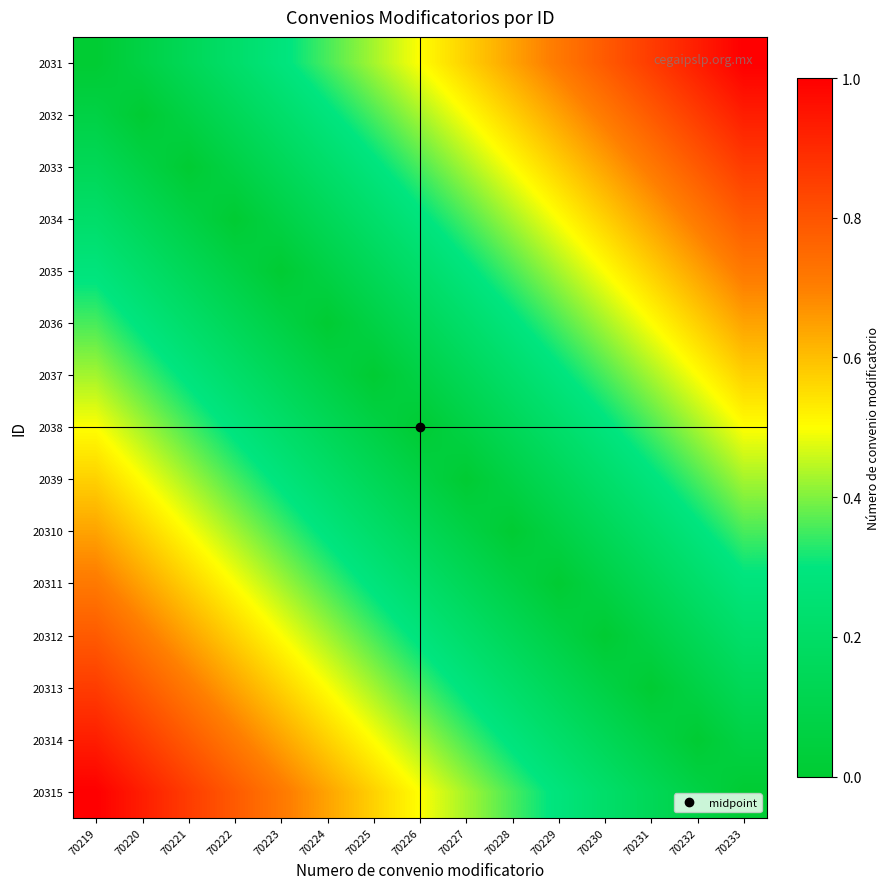

Reading left to right, what are all the values shown in this chart?

2031: 70219=0.0	70220=0.1	70221=0.1	70222=0.2	70223=0.3	70224=0.4	70225=0.4	70226=0.5	70227=0.6	70228=0.6	70229=0.7	70230=0.8	70231=0.9	70232=0.9	70233=1.0
2032: 70219=0.1	70220=0.0	70221=0.1	70222=0.1	70223=0.2	70224=0.3	70225=0.4	70226=0.4	70227=0.5	70228=0.6	70229=0.6	70230=0.7	70231=0.8	70232=0.9	70233=0.9
2033: 70219=0.1	70220=0.1	70221=0.0	70222=0.1	70223=0.1	70224=0.2	70225=0.3	70226=0.4	70227=0.4	70228=0.5	70229=0.6	70230=0.6	70231=0.7	70232=0.8	70233=0.9
2034: 70219=0.2	70220=0.1	70221=0.1	70222=0.0	70223=0.1	70224=0.1	70225=0.2	70226=0.3	70227=0.4	70228=0.4	70229=0.5	70230=0.6	70231=0.6	70232=0.7	70233=0.8
2035: 70219=0.3	70220=0.2	70221=0.1	70222=0.1	70223=0.0	70224=0.1	70225=0.1	70226=0.2	70227=0.3	70228=0.4	70229=0.4	70230=0.5	70231=0.6	70232=0.6	70233=0.7
2036: 70219=0.4	70220=0.3	70221=0.2	70222=0.1	70223=0.1	70224=0.0	70225=0.1	70226=0.1	70227=0.2	70228=0.3	70229=0.4	70230=0.4	70231=0.5	70232=0.6	70233=0.6
2037: 70219=0.4	70220=0.4	70221=0.3	70222=0.2	70223=0.1	70224=0.1	70225=0.0	70226=0.1	70227=0.1	70228=0.2	70229=0.3	70230=0.4	70231=0.4	70232=0.5	70233=0.6
2038: 70219=0.5	70220=0.4	70221=0.4	70222=0.3	70223=0.2	70224=0.1	70225=0.1	70226=0.0	70227=0.1	70228=0.1	70229=0.2	70230=0.3	70231=0.4	70232=0.4	70233=0.5
2039: 70219=0.6	70220=0.5	70221=0.4	70222=0.4	70223=0.3	70224=0.2	70225=0.1	70226=0.1	70227=0.0	70228=0.1	70229=0.1	70230=0.2	70231=0.3	70232=0.4	70233=0.4
20310: 70219=0.6	70220=0.6	70221=0.5	70222=0.4	70223=0.4	70224=0.3	70225=0.2	70226=0.1	70227=0.1	70228=0.0	70229=0.1	70230=0.1	70231=0.2	70232=0.3	70233=0.4
20311: 70219=0.7	70220=0.6	70221=0.6	70222=0.5	70223=0.4	70224=0.4	70225=0.3	70226=0.2	70227=0.1	70228=0.1	70229=0.0	70230=0.1	70231=0.1	70232=0.2	70233=0.3
20312: 70219=0.8	70220=0.7	70221=0.6	70222=0.6	70223=0.5	70224=0.4	70225=0.4	70226=0.3	70227=0.2	70228=0.1	70229=0.1	70230=0.0	70231=0.1	70232=0.1	70233=0.2
20313: 70219=0.9	70220=0.8	70221=0.7	70222=0.6	70223=0.6	70224=0.5	70225=0.4	70226=0.4	70227=0.3	70228=0.2	70229=0.1	70230=0.1	70231=0.0	70232=0.1	70233=0.1
20314: 70219=0.9	70220=0.9	70221=0.8	70222=0.7	70223=0.6	70224=0.6	70225=0.5	70226=0.4	70227=0.4	70228=0.3	70229=0.2	70230=0.1	70231=0.1	70232=0.0	70233=0.1
20315: 70219=1.0	70220=0.9	70221=0.9	70222=0.8	70223=0.7	70224=0.6	70225=0.6	70226=0.5	70227=0.4	70228=0.4	70229=0.3	70230=0.2	70231=0.1	70232=0.1	70233=0.0